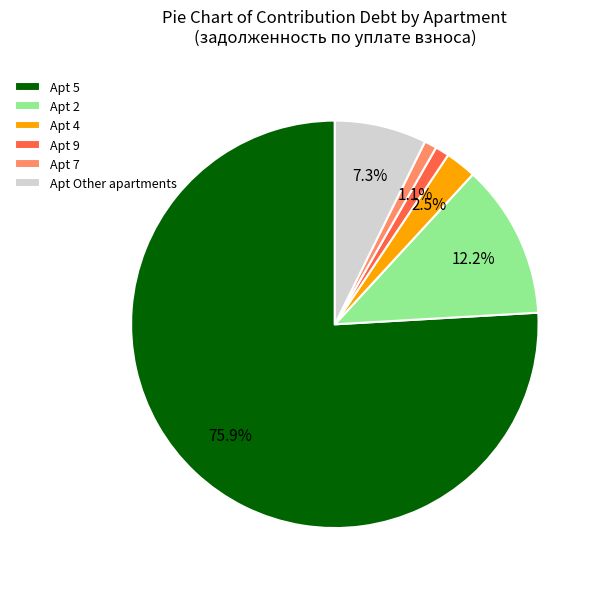

Which has a higher value, Apt 7 or Apt 4?

Apt 4